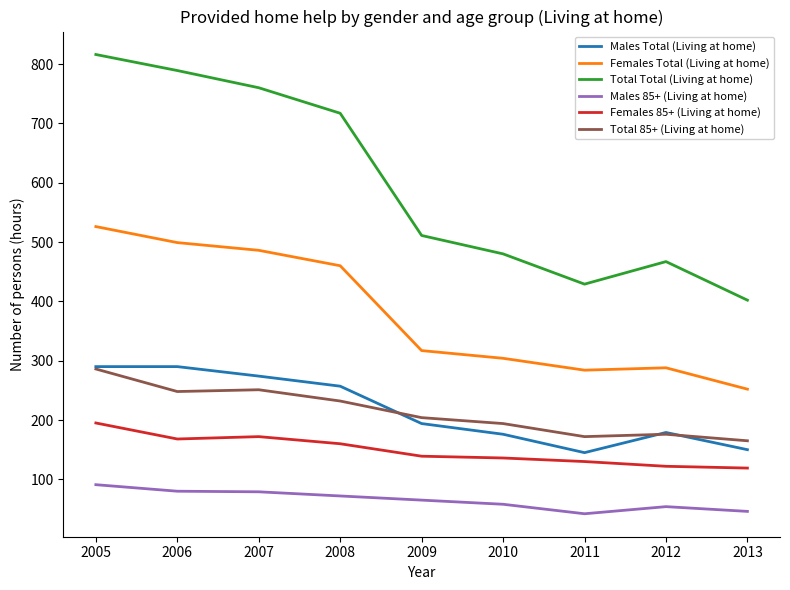

In Females 85+ (Living at home), how many points are lower than both neighbors (excluding endpoints)?

1